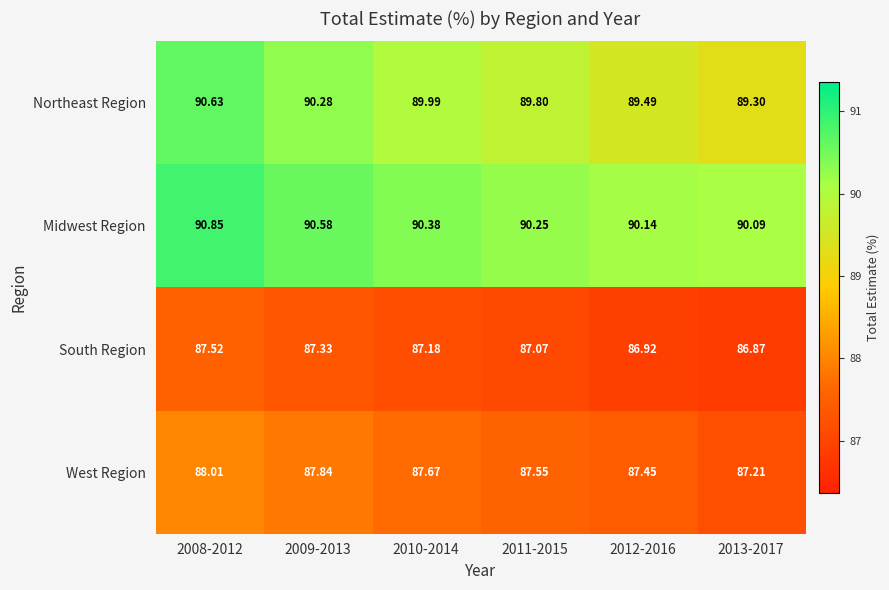

At 2011-2015, list the series in order from smallest to largest.

South Region, West Region, Northeast Region, Midwest Region